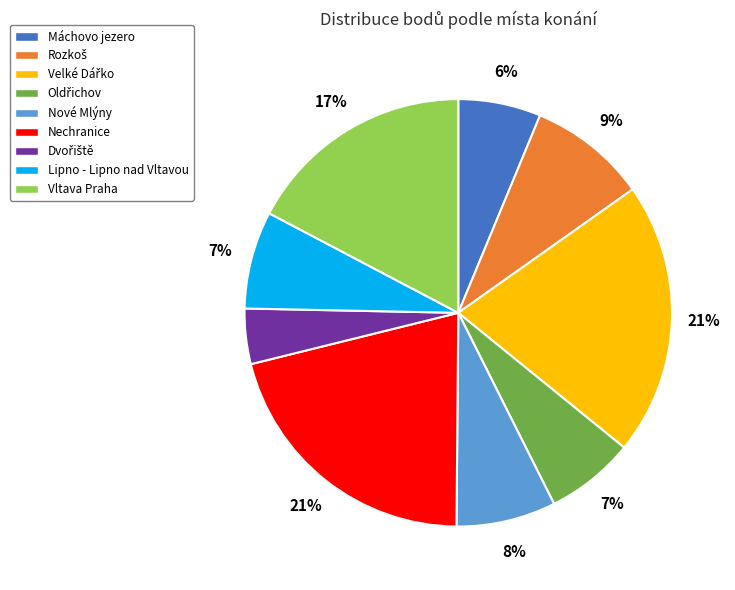

To the nearest percent, what portion does Lipno - Lipno nad Vltavou represent?

7%